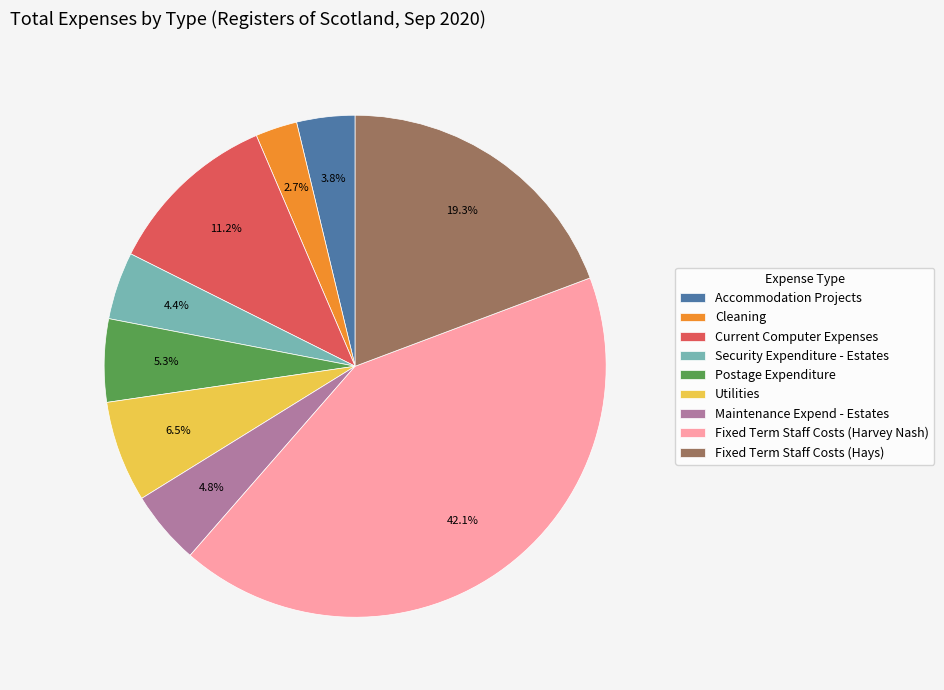

Does Accommodation Projects represent more than half of the total?

No